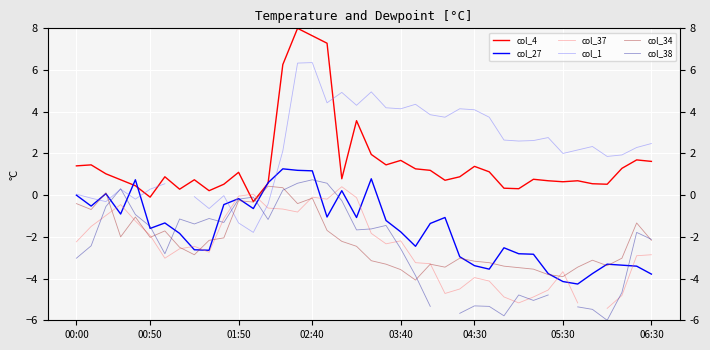

True or false: col_37 has more than 0 points higher than both neighbors.

True